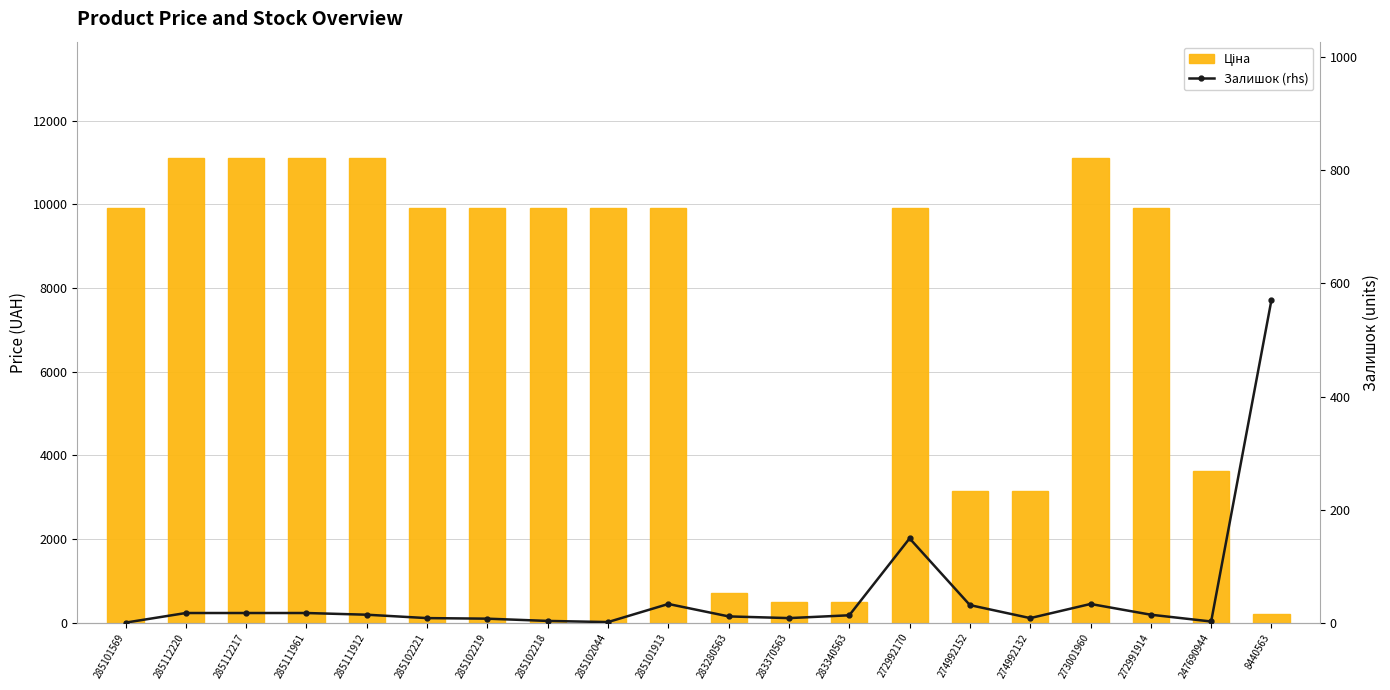

At which category does the chart reach its minimum across all series?

285101569